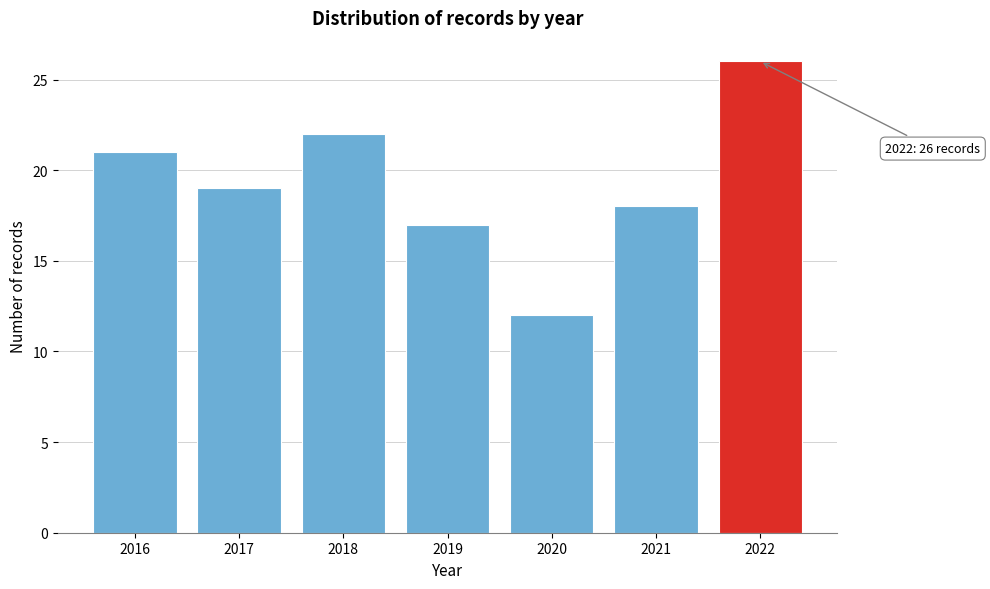

Reading left to right, what are all the values shown in this chart?

21	19	22	17	12	18	26